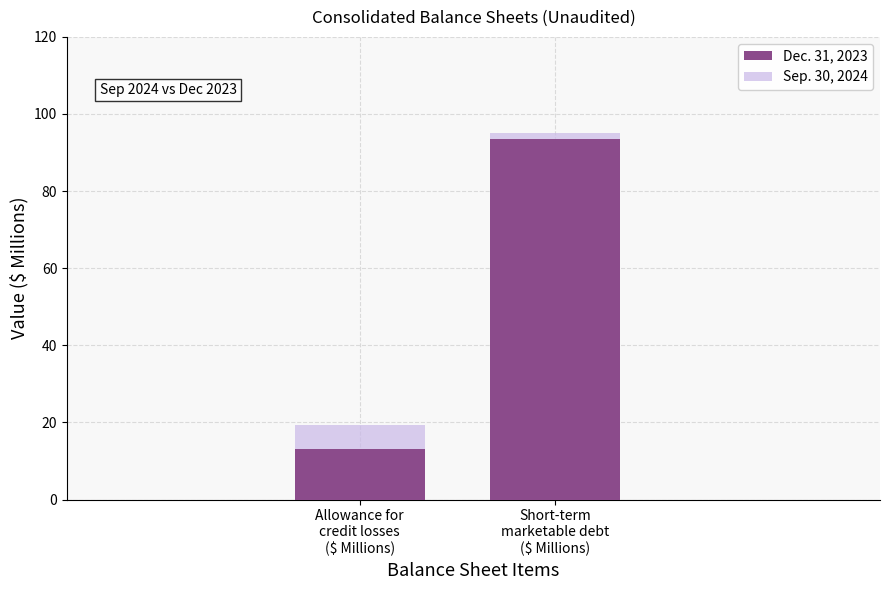

Is it true that Sep. 30, 2024 equals 47.7 at Short-term
marketable debt
($ Millions)?

False